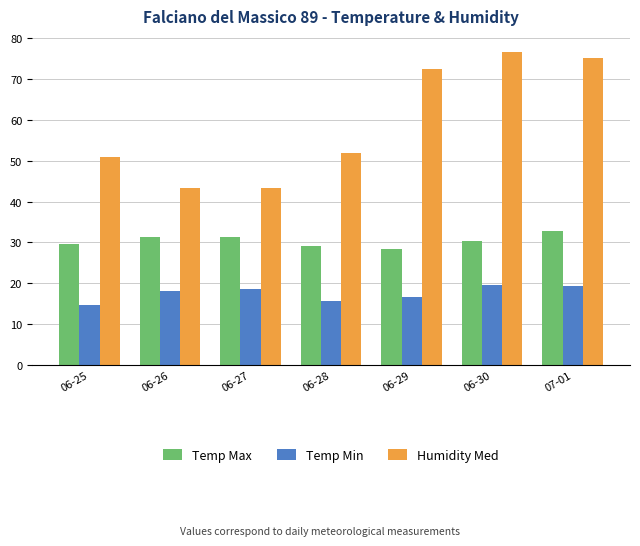

What is the difference between the maximum and minimum values in the Humidity Med series?

33.5